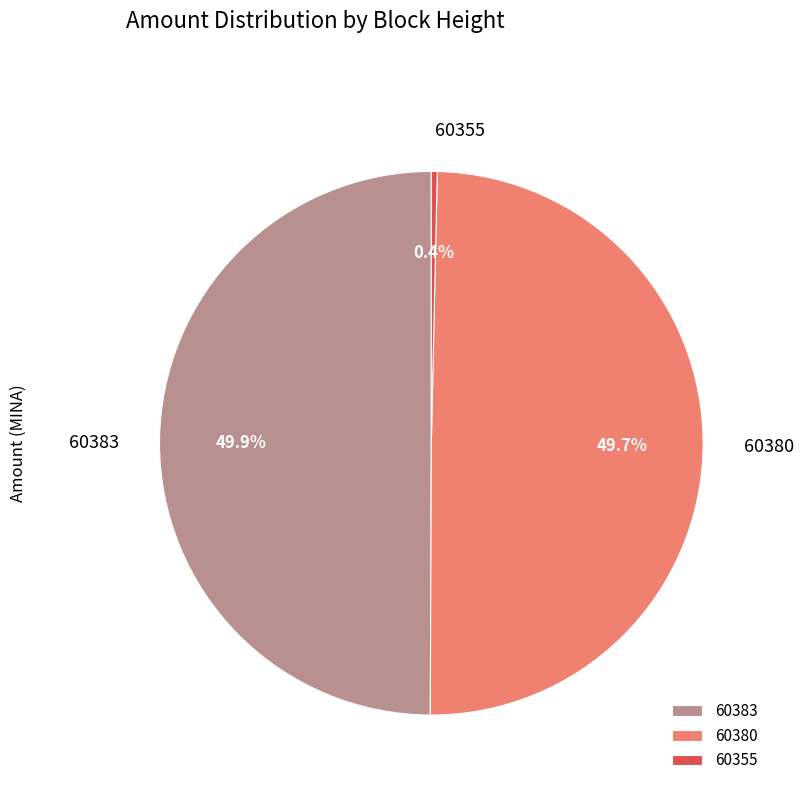

How many segments does this pie chart have?

3